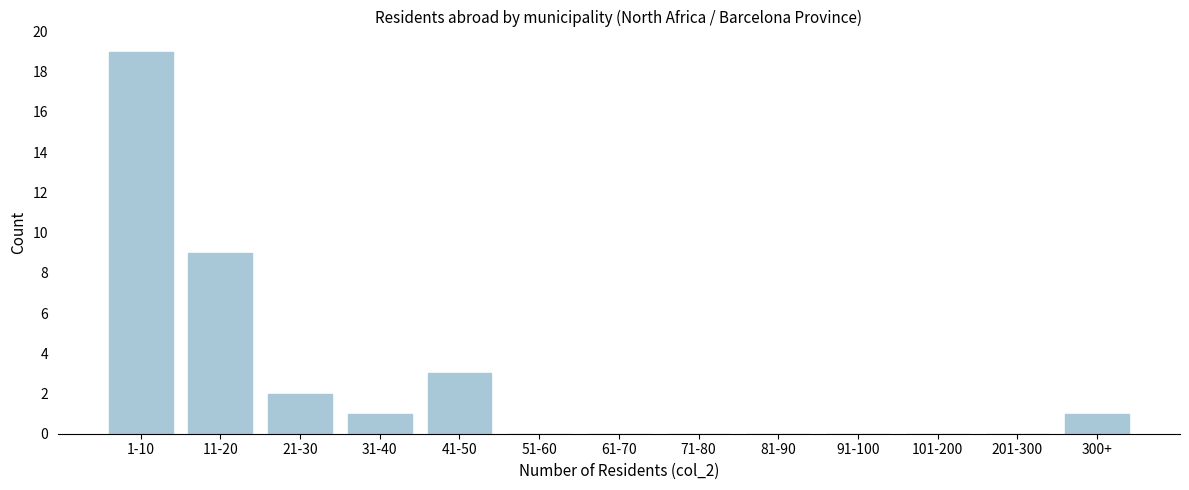

Reading left to right, what are all the values shown in this chart?

1-10=19	11-20=9	21-30=2	31-40=1	41-50=3	51-60=0	61-70=0	71-80=0	81-90=0	91-100=0	101-200=0	201-300=0	300+=1